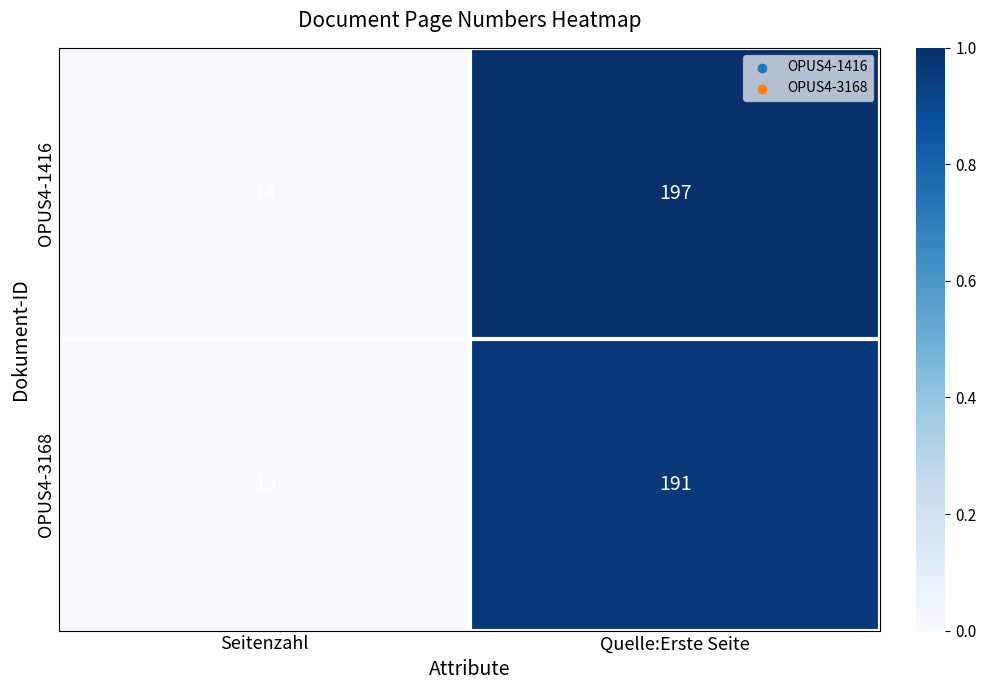

Between Seitenzahl and Quelle:Erste Seite, which series saw the biggest shift?

OPUS4-1416